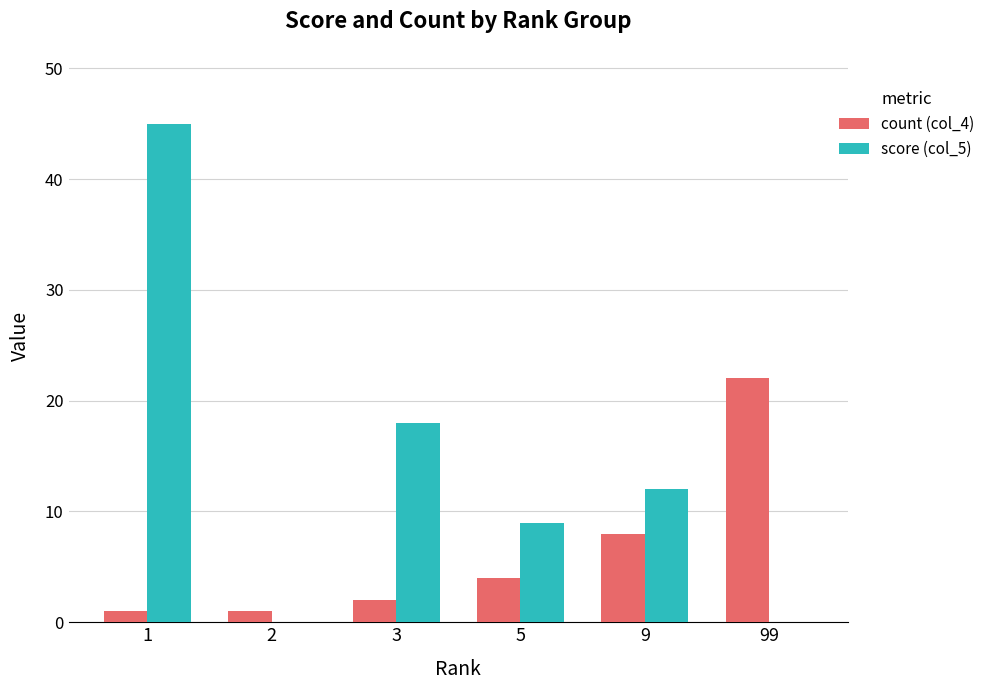

The value of score (col_5) at 9 is 3. True or false?

False